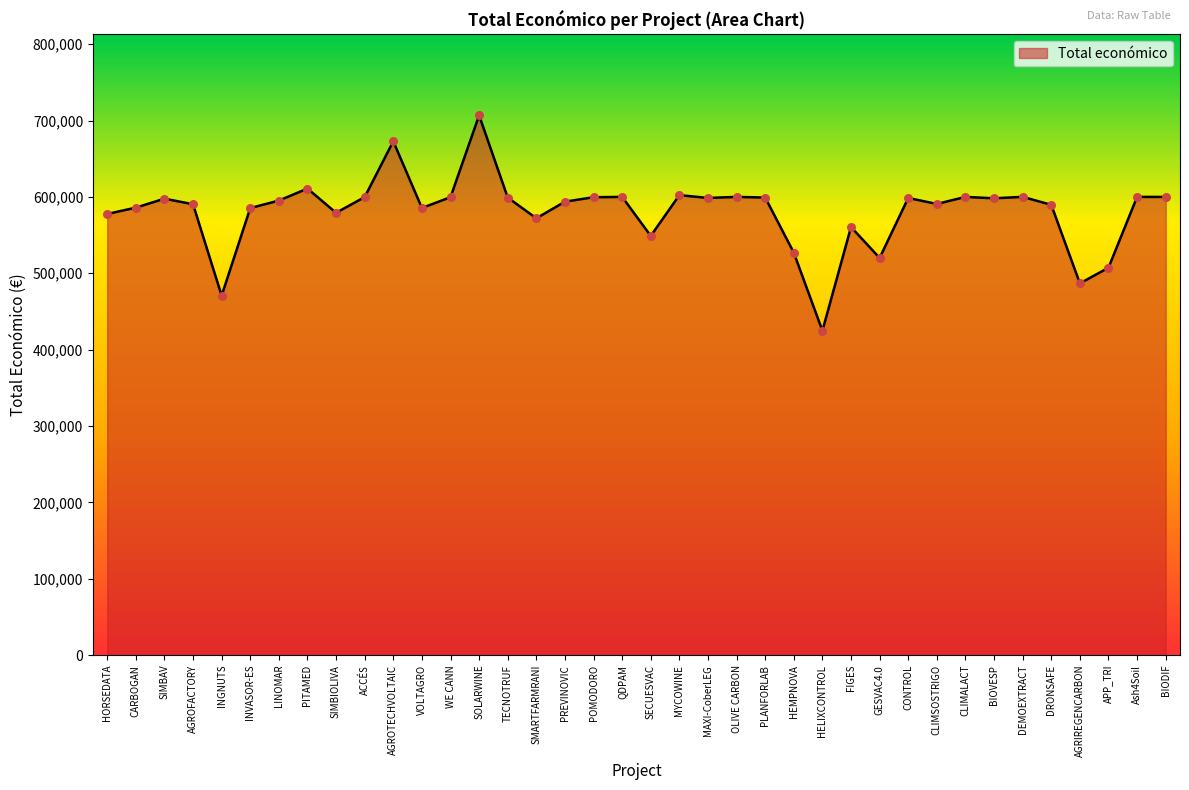

Approximately how many times larger is the value at SIMBAV compared to PLANFORLAB?

1.0